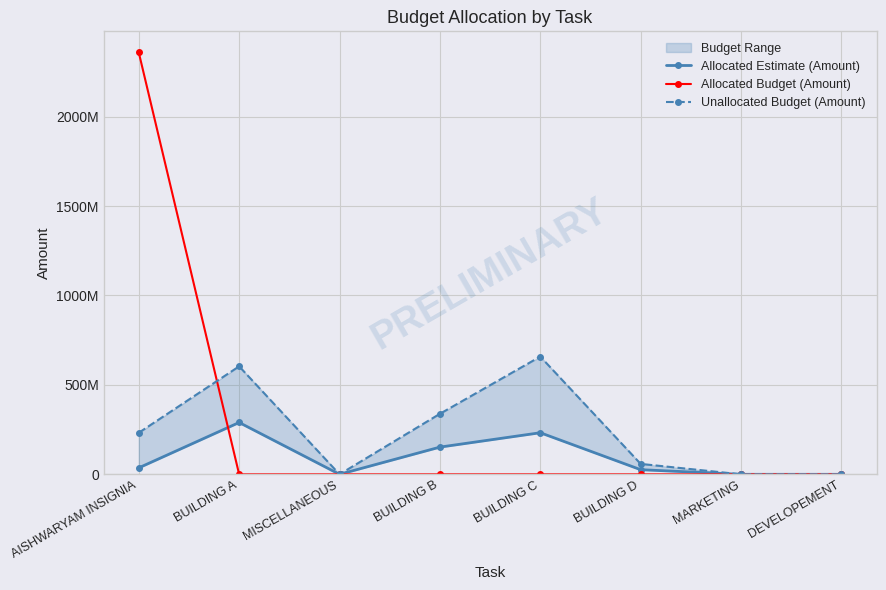

What is the difference between the maximum and minimum values in the Allocated Estimate (Amount) series?

289817948.4